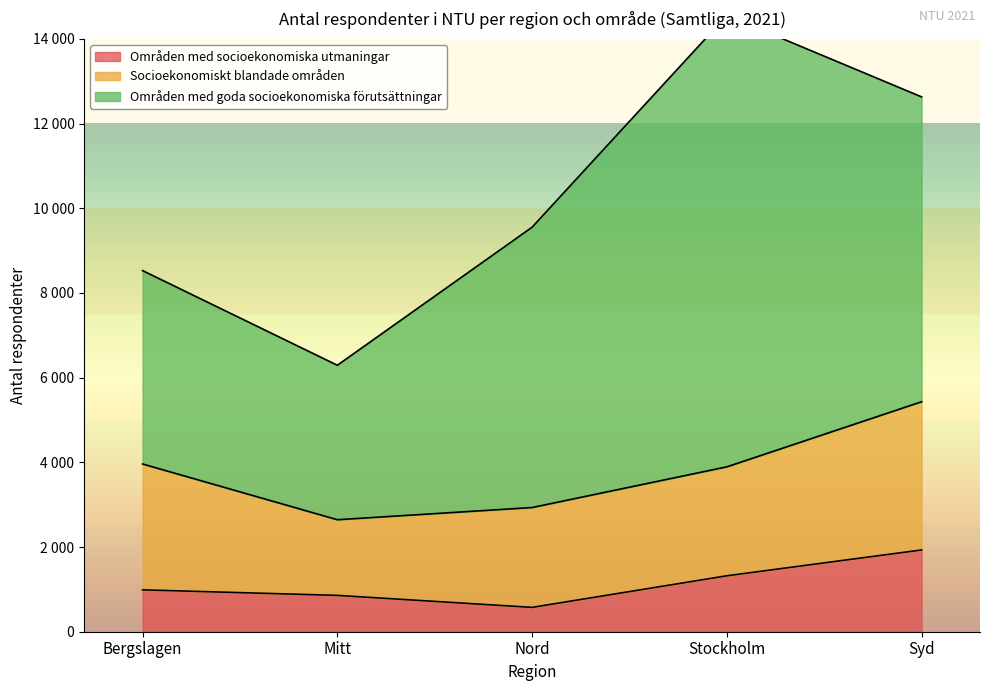

What are all the series names shown in the legend?

Områden med socioekonomiska utmaningar, Socioekonomiskt blandade områden, Områden med goda socioekonomiska förutsättningar